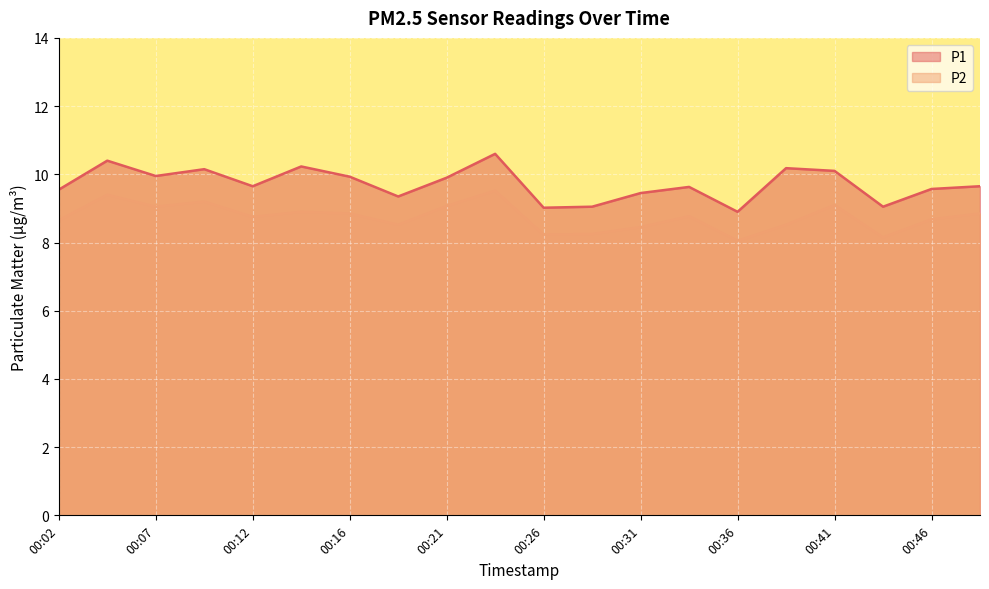

Where is the first local maximum for P1?

00:04